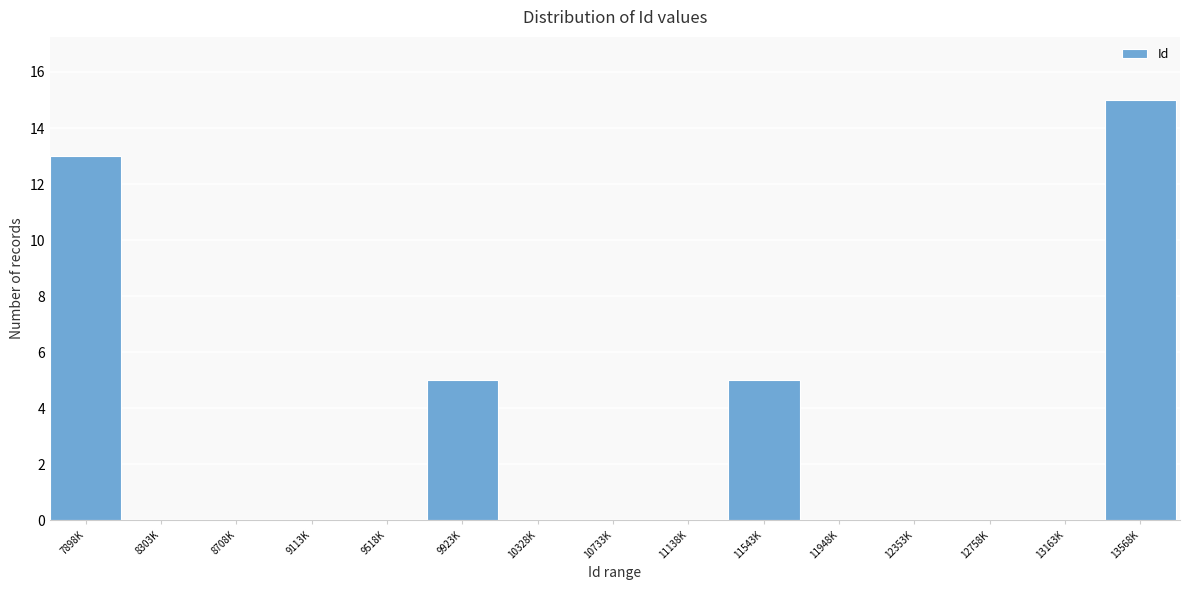

Reading left to right, what are all the values shown in this chart?

7898K=13	8303K=0	8708K=0	9113K=0	9518K=0	9923K=5	10328K=0	10733K=0	11138K=0	11543K=5	11948K=0	12353K=0	12758K=0	13163K=0	13568K=15